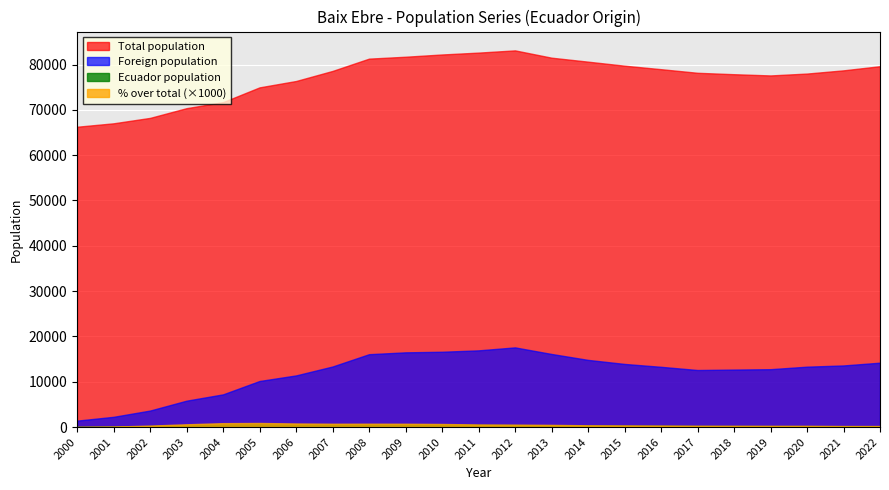

At which category is the sum across all series the highest?

2012